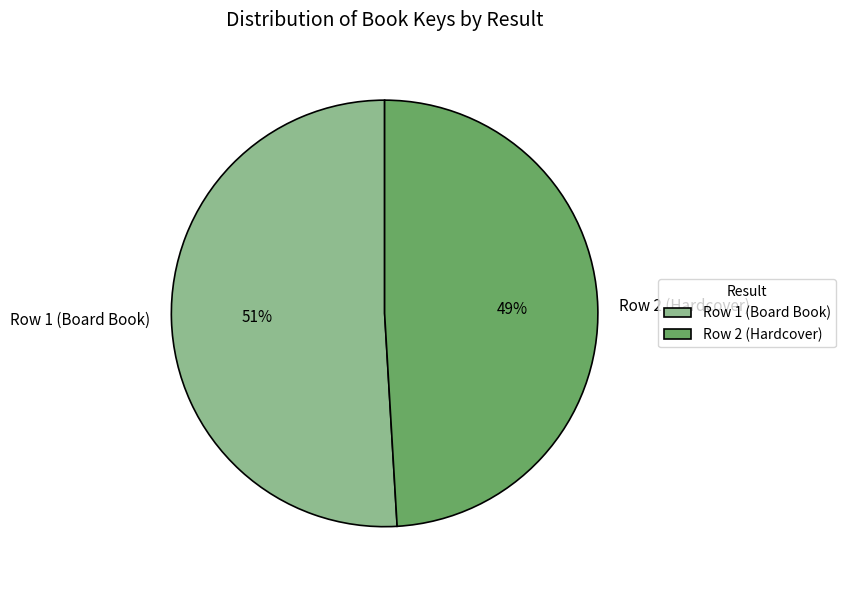

How many segments does this pie chart have?

2